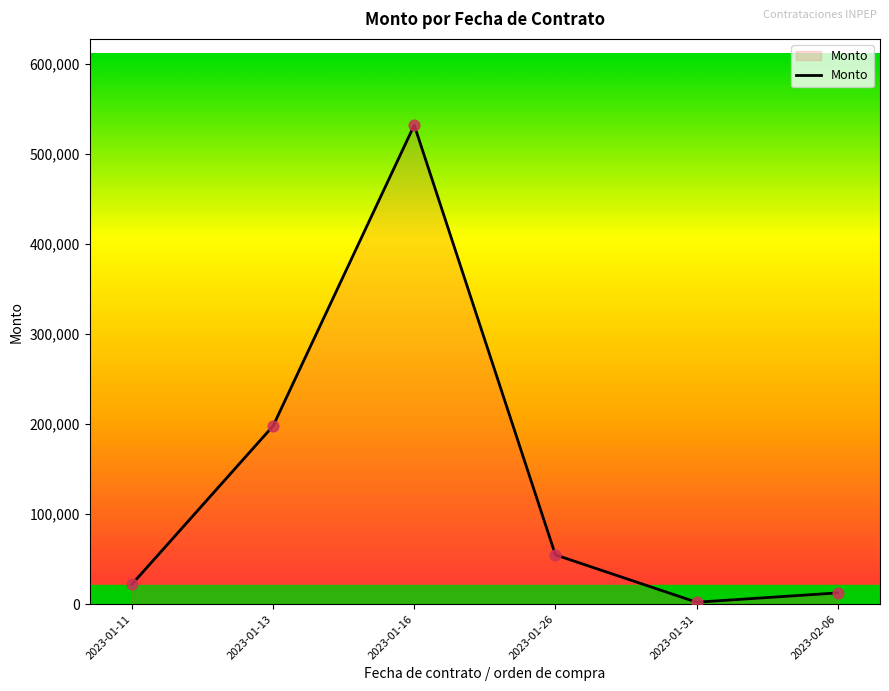

Between 2023-01-13 and 2023-01-16, which is larger?

2023-01-16